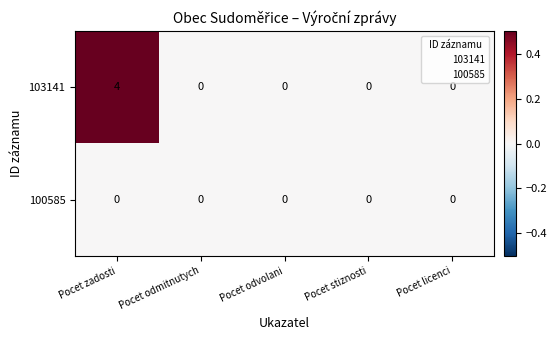

What is the sum of all 103141 values?

4